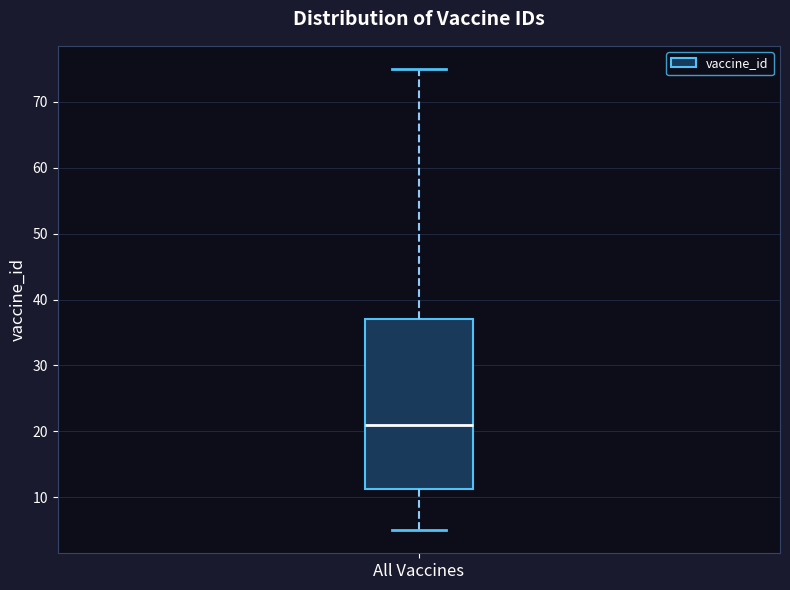

Read this box plot against the y-axis: the position of the median line, the range covered by the box, and the ends of both whiskers. The values are not printed on the chart, so give them approximately, as read against the axis.

median 21, box 11 to 37, whiskers 5 to 75